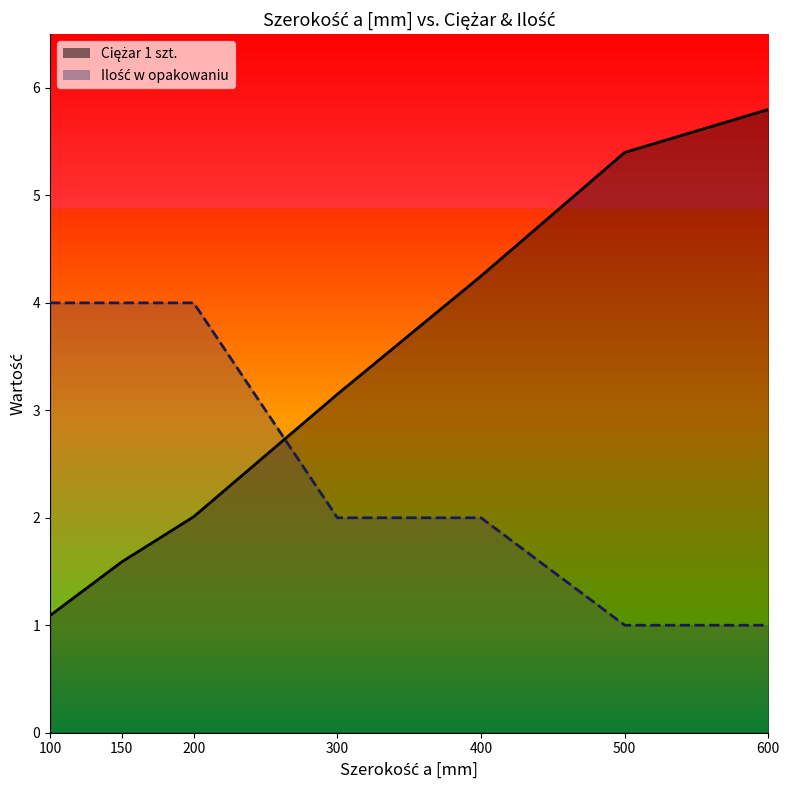

What is the total value across all series at 600?

6.8